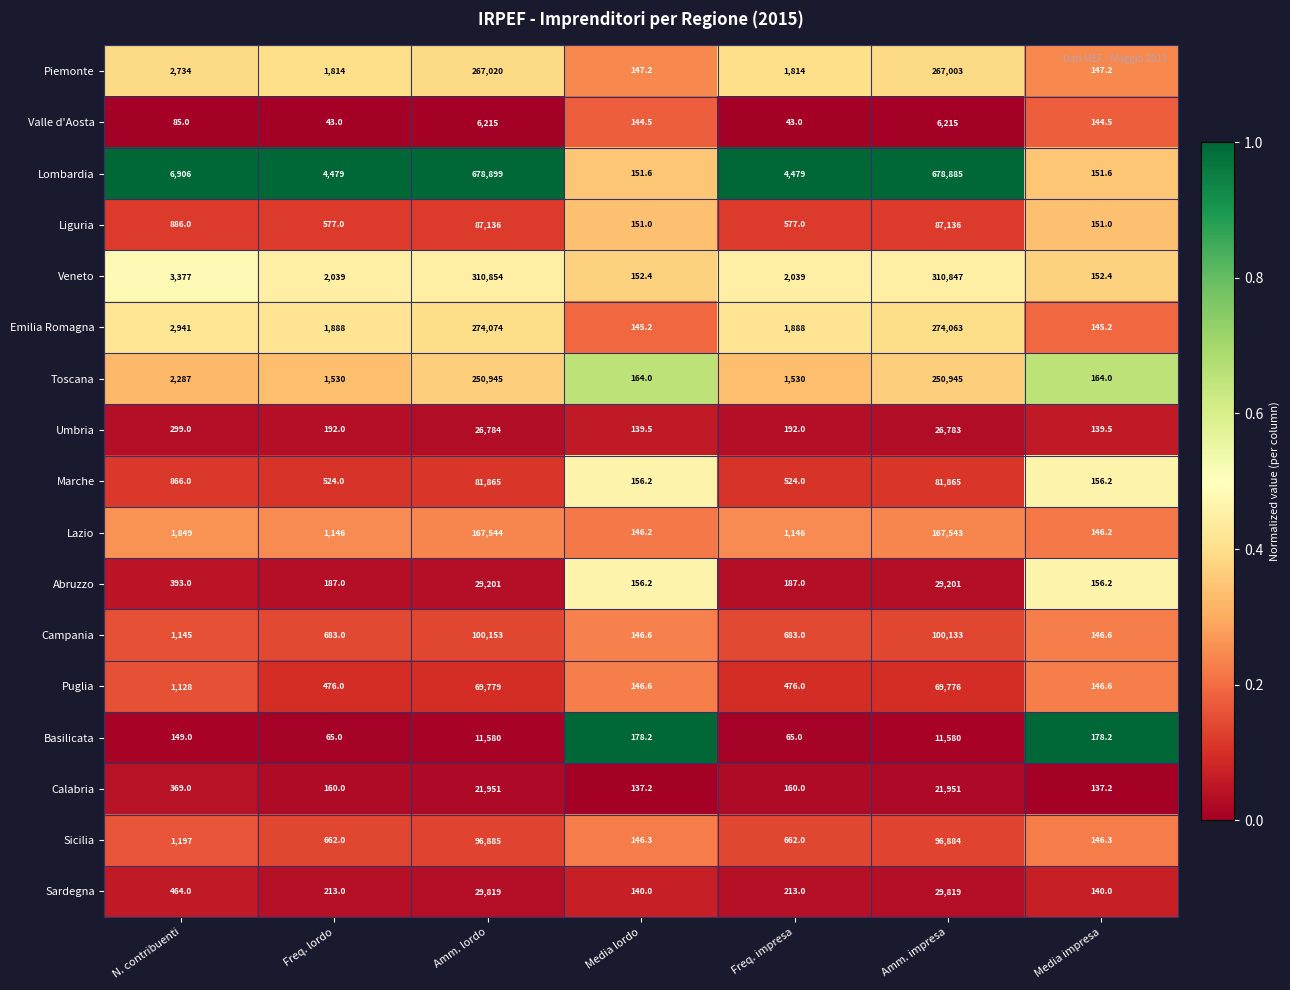

Which series has the largest total across all categories?

Lombardia